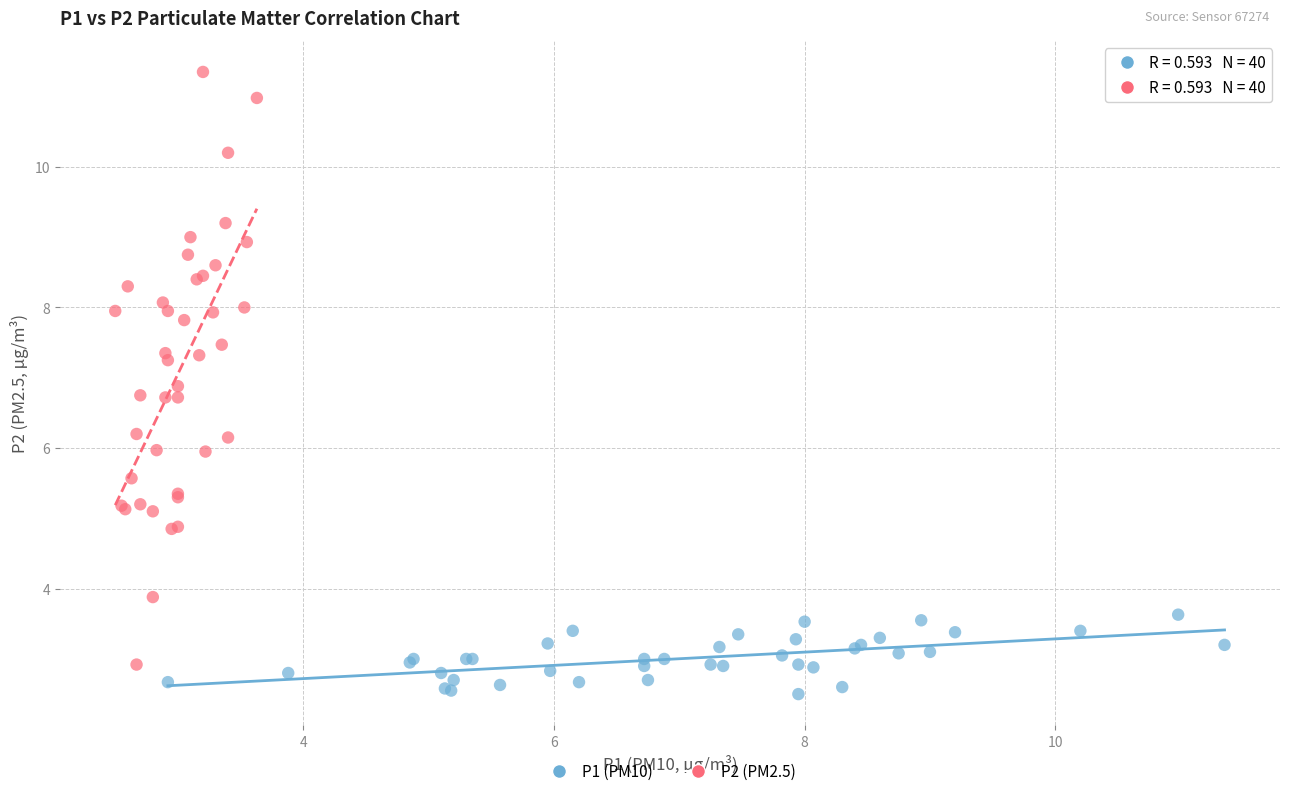

Which series contains the lowest Y value?

P1 (PM10)